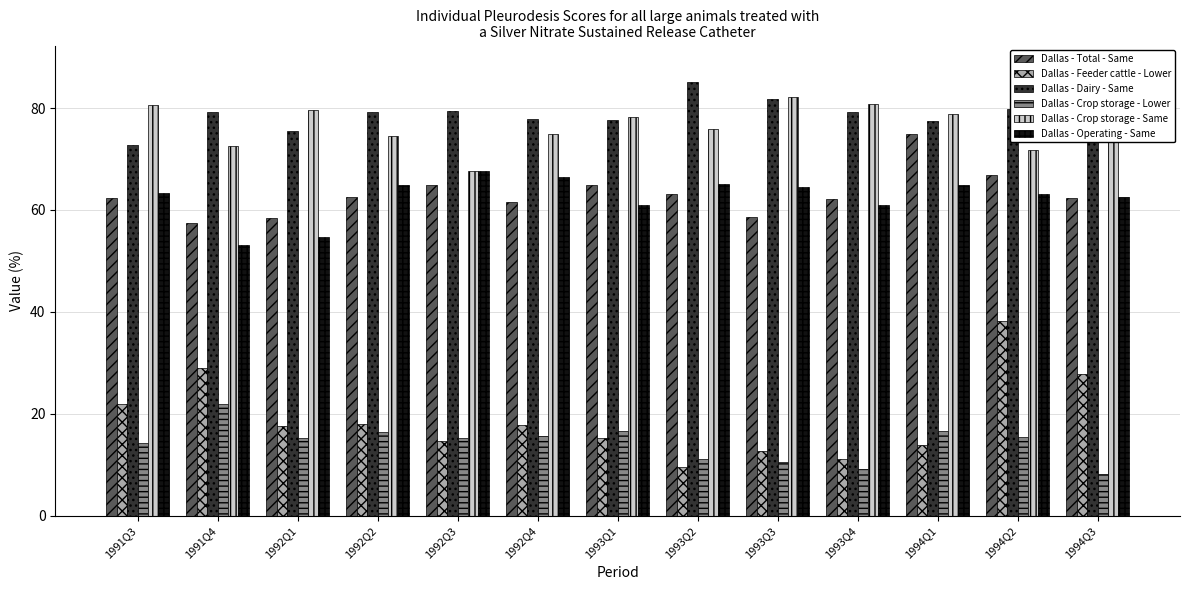

What position from the left is 1994Q2?

12